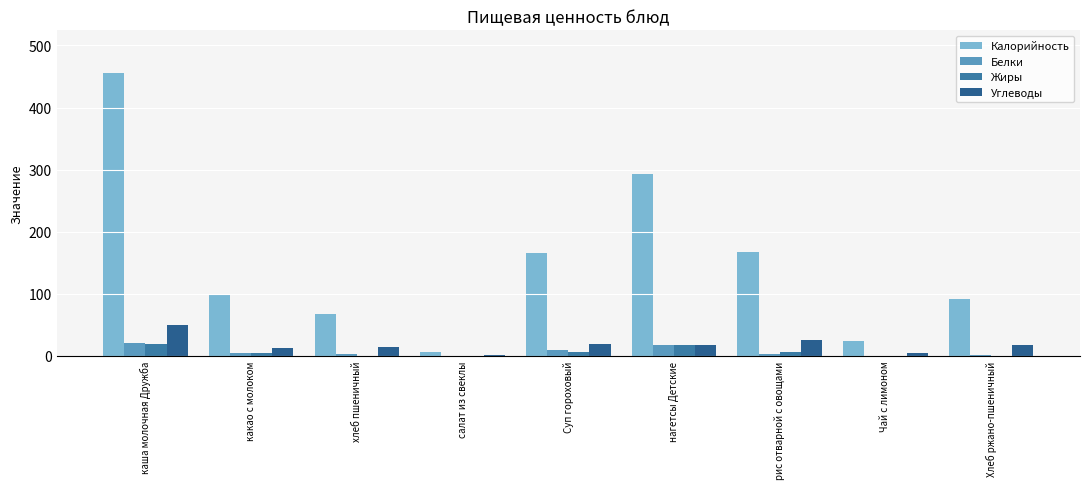

How many groups of bars are there?

9